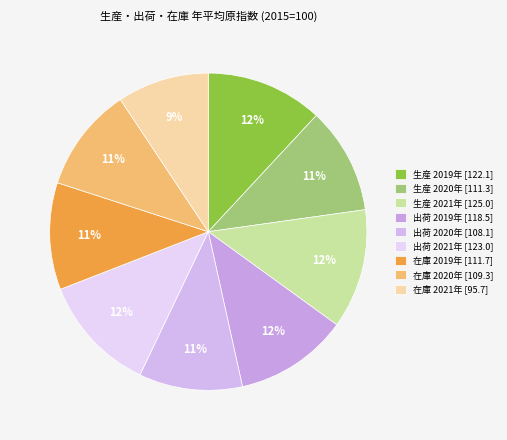

Is it true that 出荷 2020年 is 17% of the pie?

False